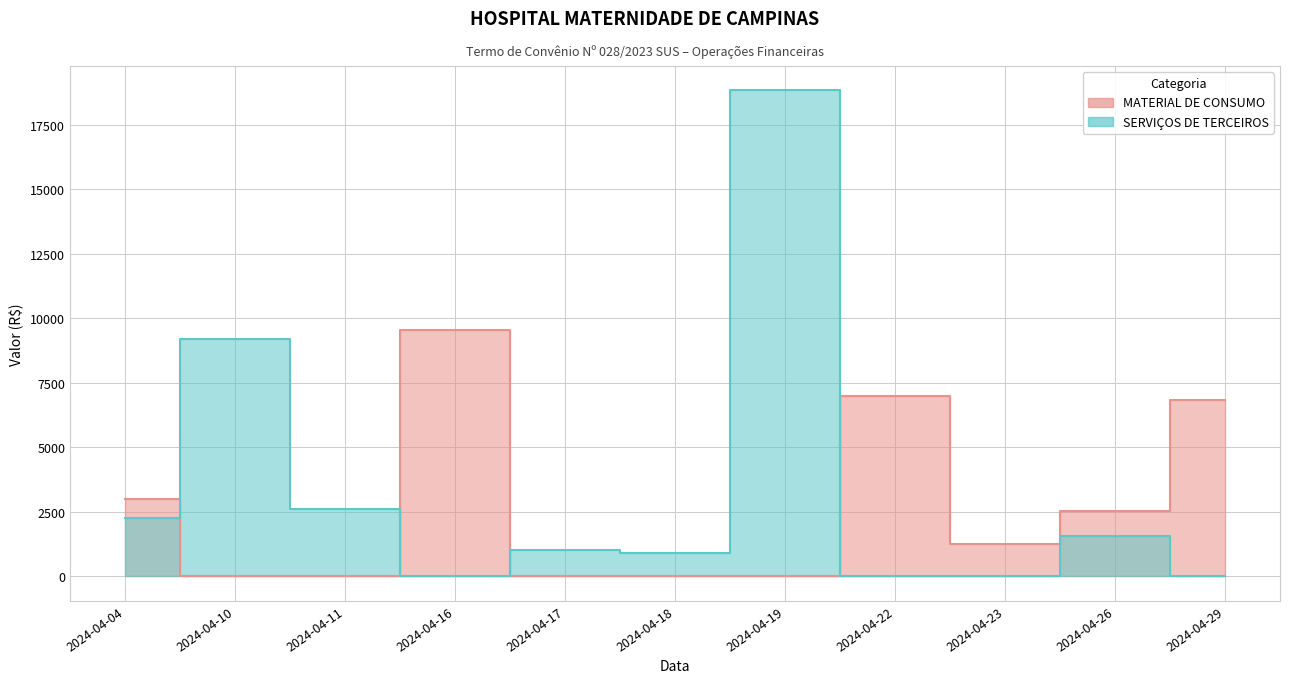

What is the sum of all SERVIÇOS DE TERCEIROS values?

36428.9